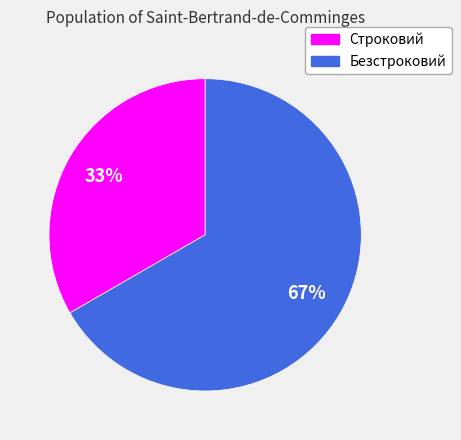

What is the majority slice?

Безстроковий